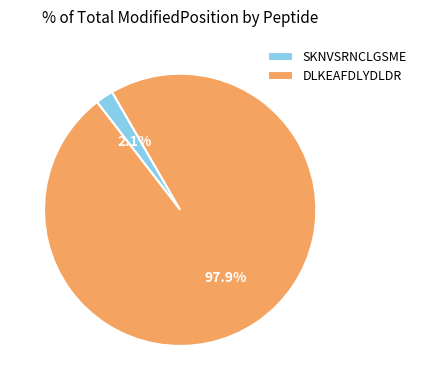

How many slices are in this pie chart?

2